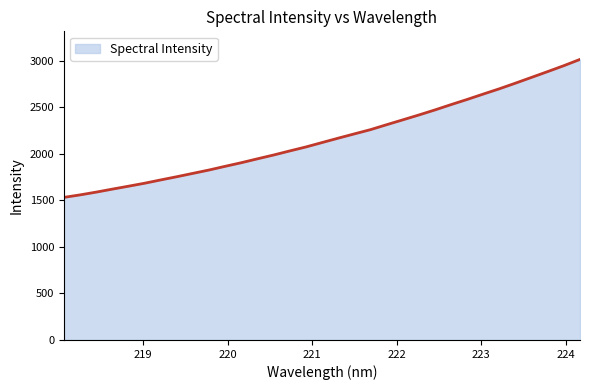

True or false: the data has more than 0 interior local peaks.

False